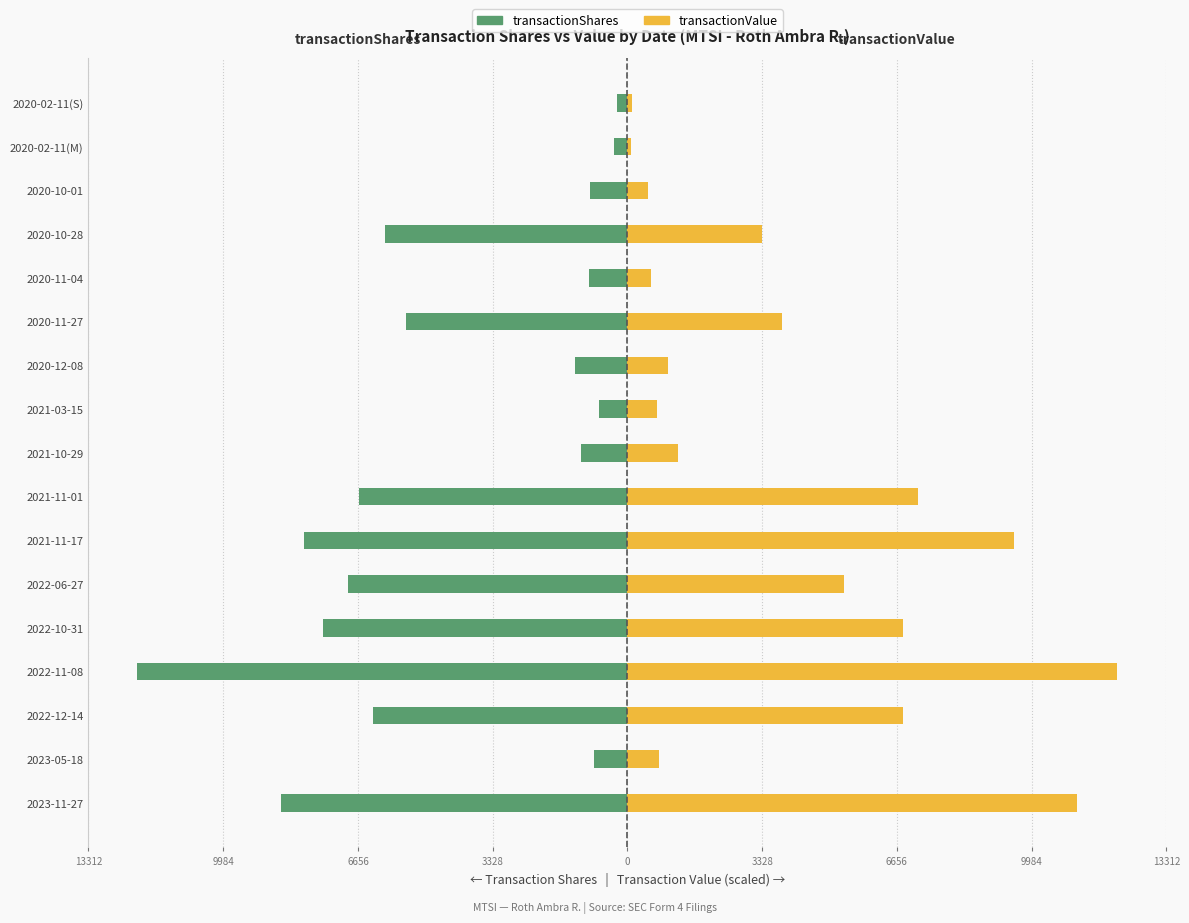

What is the difference between the highest and lowest values at 3328?

24204.0